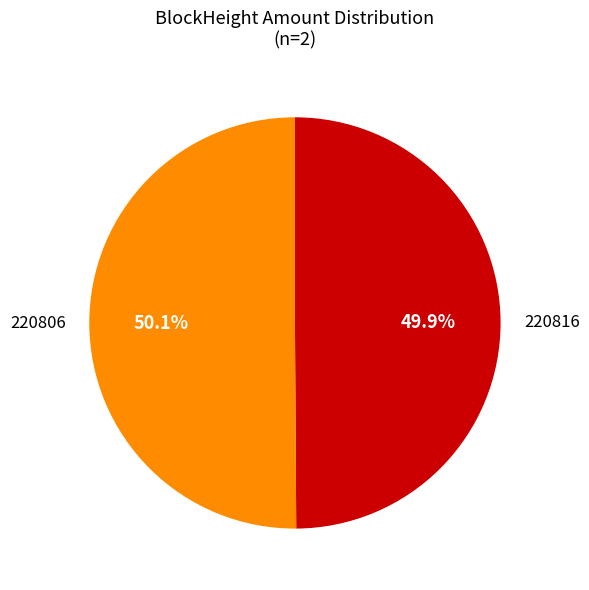

What is the ratio of the value at 220816 to the value at 220806?

1.0